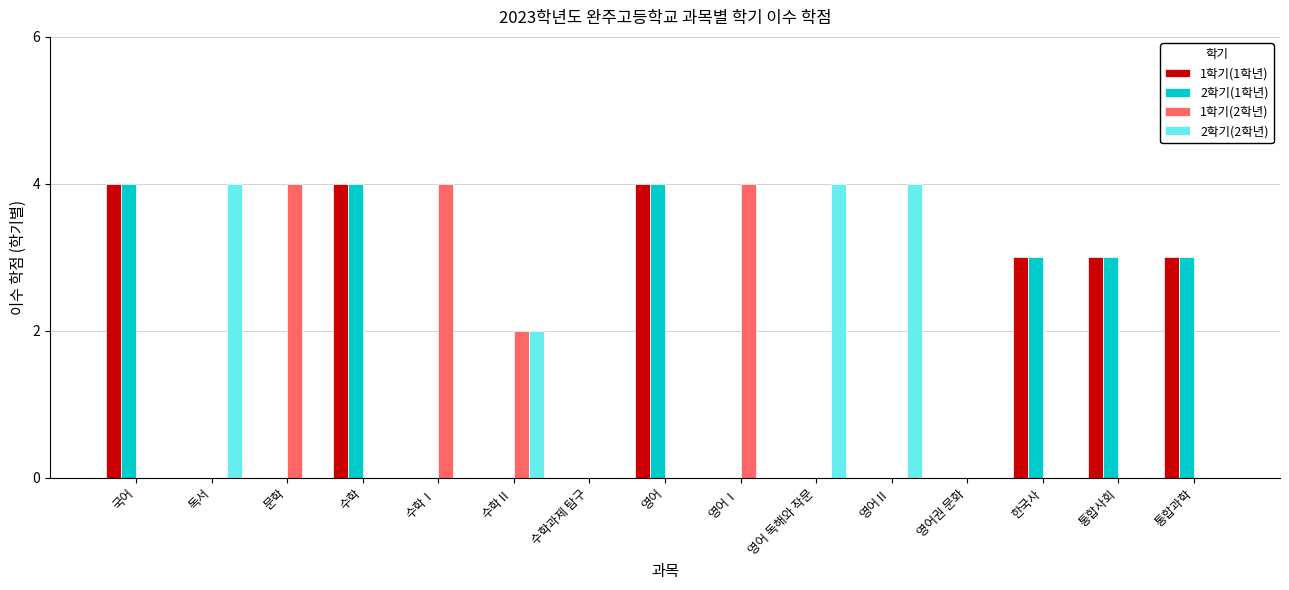

What is the total value across all series at 수학Ⅰ?

4